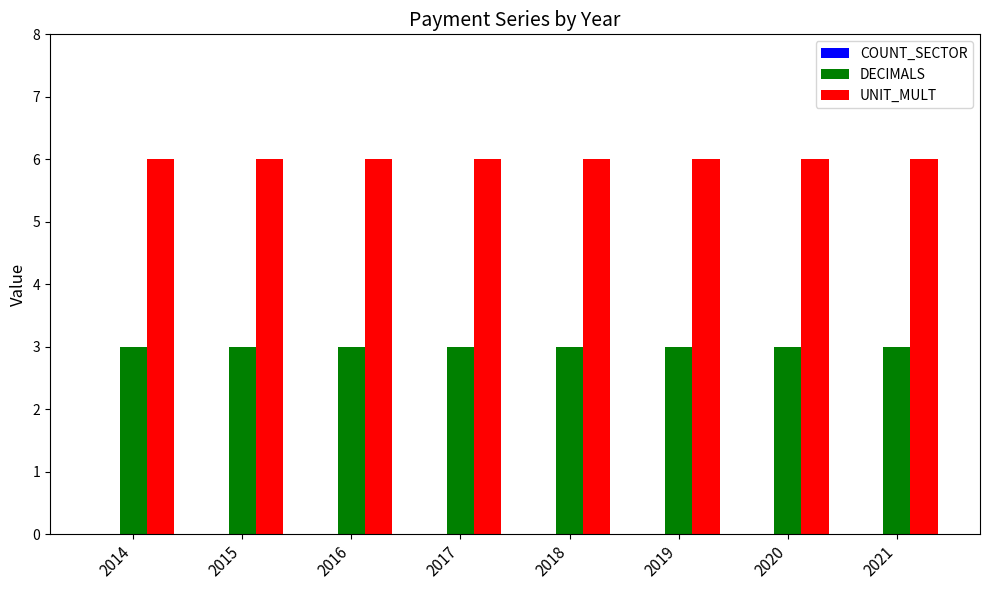

Rank the series by their average value, from lowest to highest.

DECIMALS, UNIT_MULT